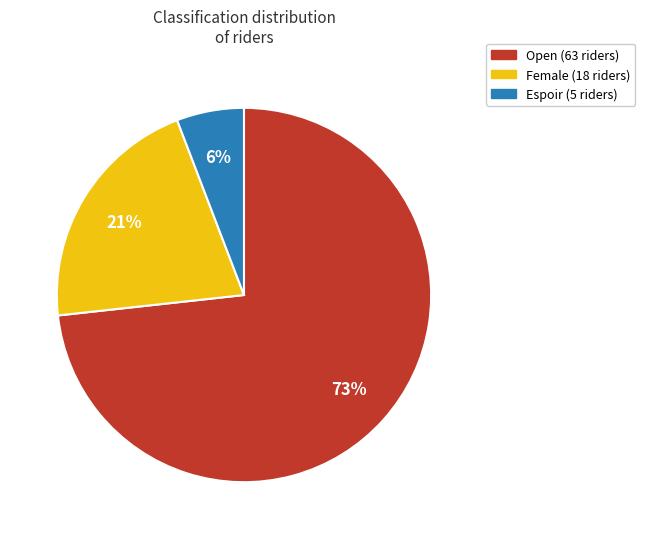

Is there a majority slice in this chart?

Yes